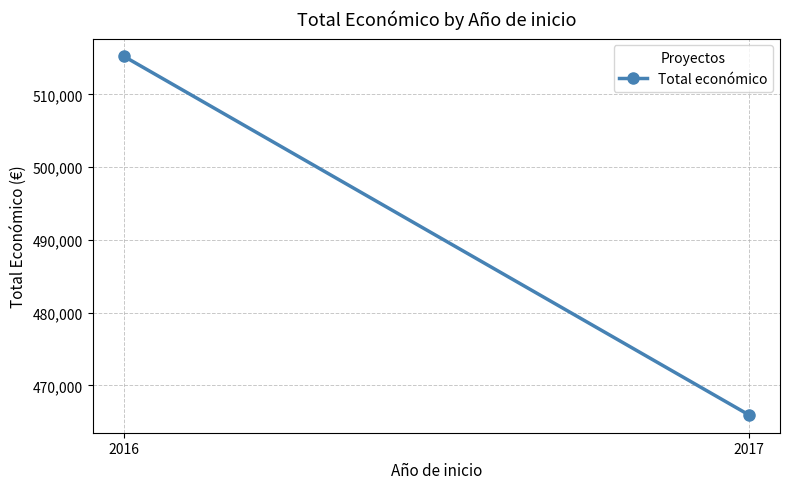

What is the sum of the values at 2017 and 2016?

981168